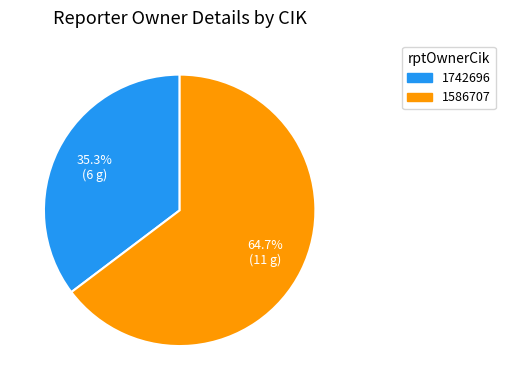

How many slices are in this pie chart?

2